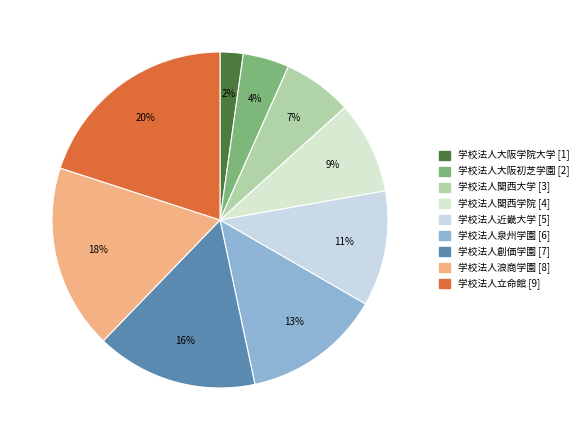

How many segments does this pie chart have?

9